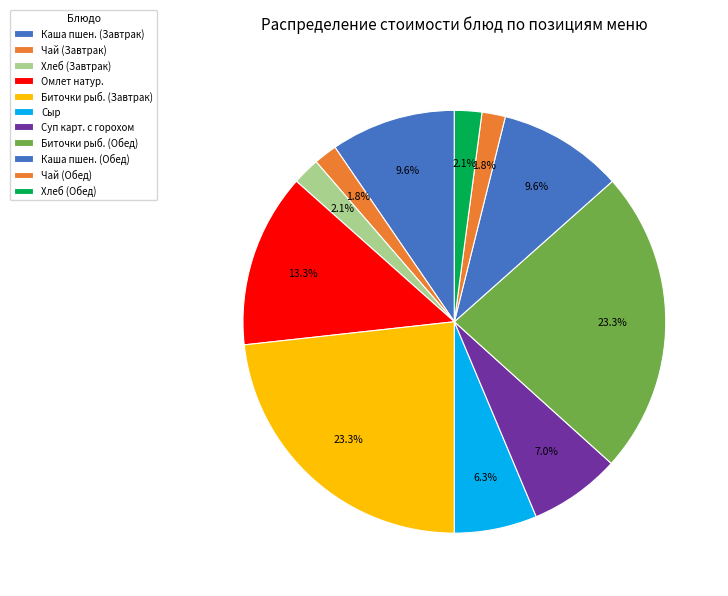

What percentage is the Сыр slice, to the nearest percent?

6%